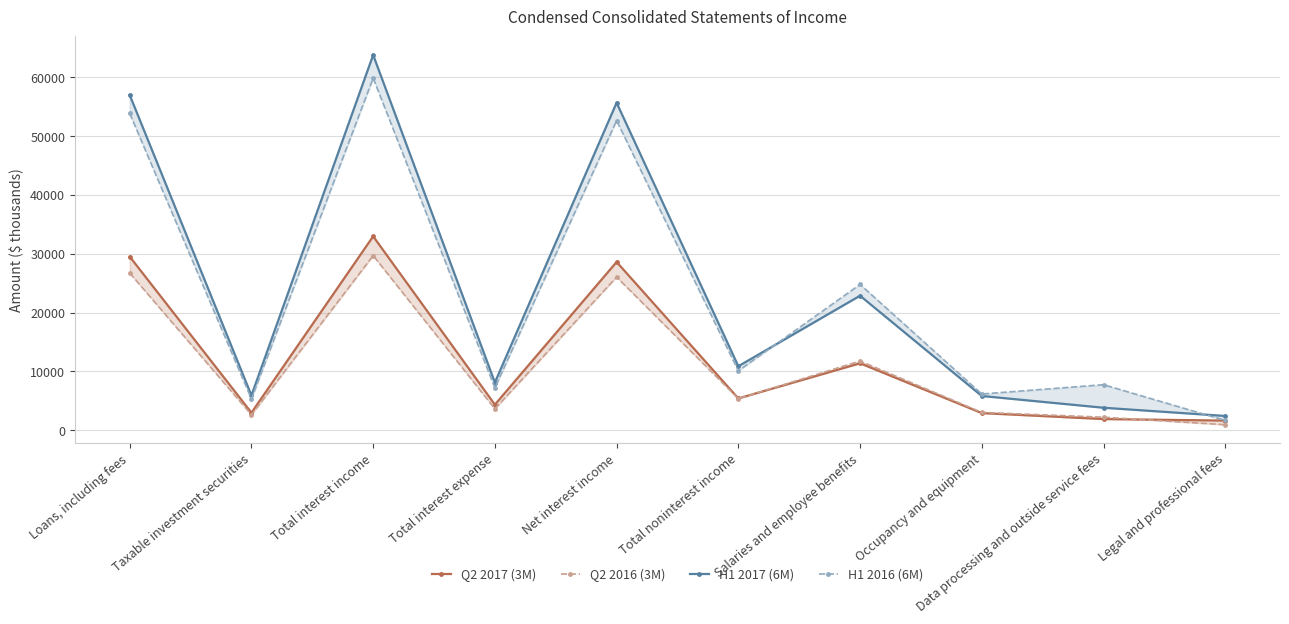

Is this an area chart (filled region under the line)?

No